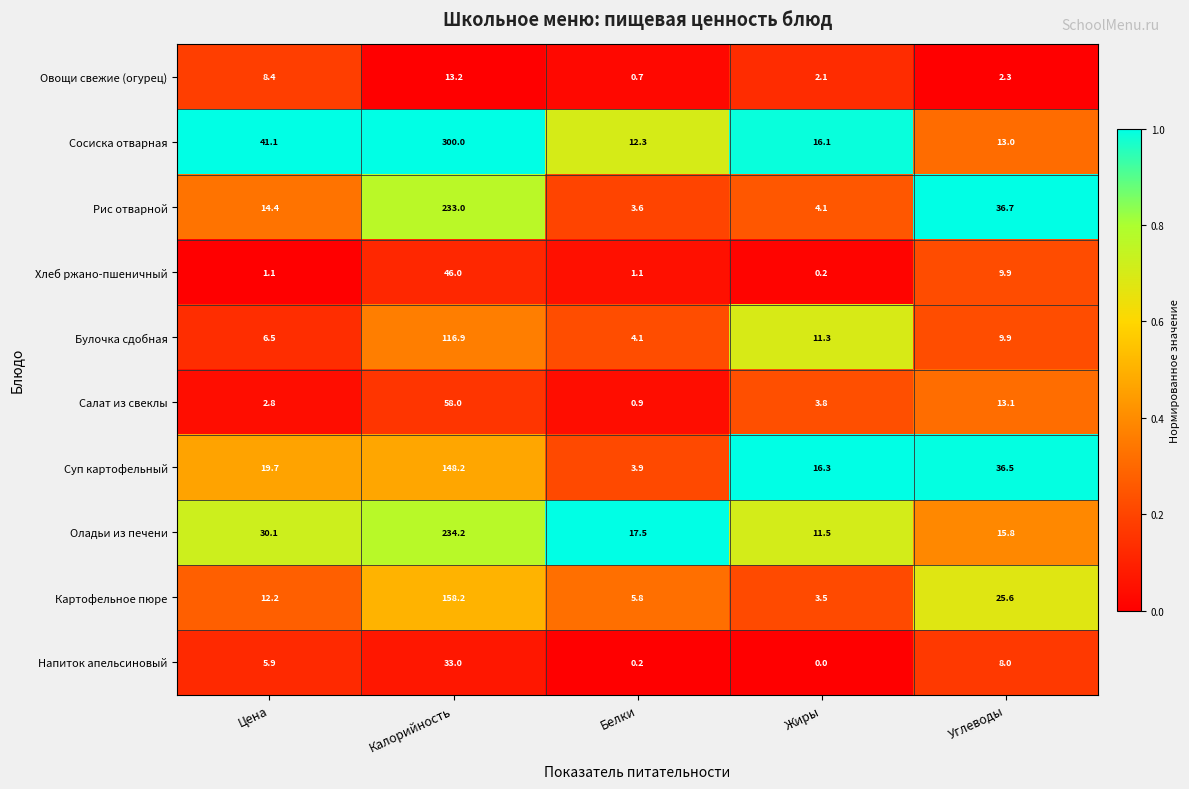

Rank the series at Жиры from lowest to highest value.

Напиток апельсиновый, Хлеб ржано-пшеничный, Овощи свежие (огурец), Картофельное пюре, Салат из свеклы, Рис отварной, Булочка сдобная, Оладьи из печени, Сосиска отварная, Суп картофельный